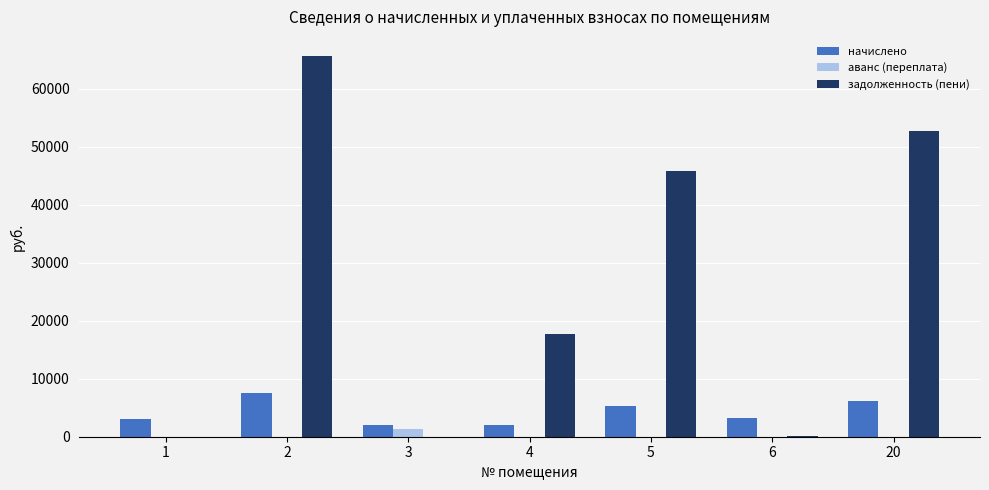

Are the bars grouped side by side (vs. stacked)?

Yes